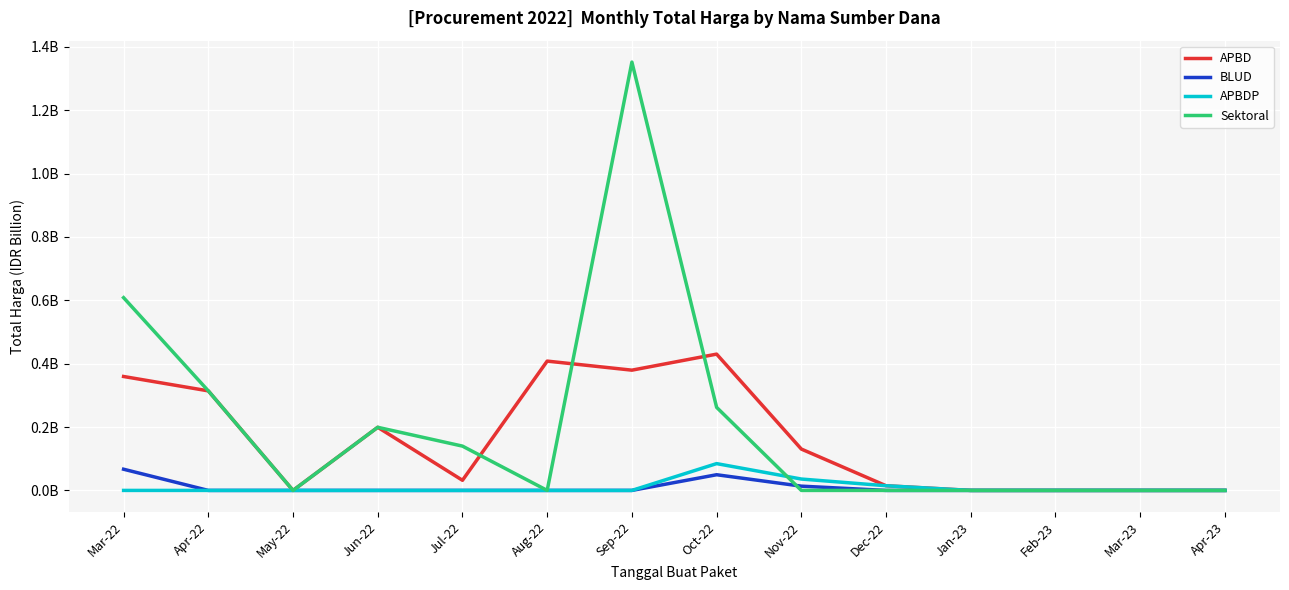

What is the total value across all series at Jun-22?

0.4